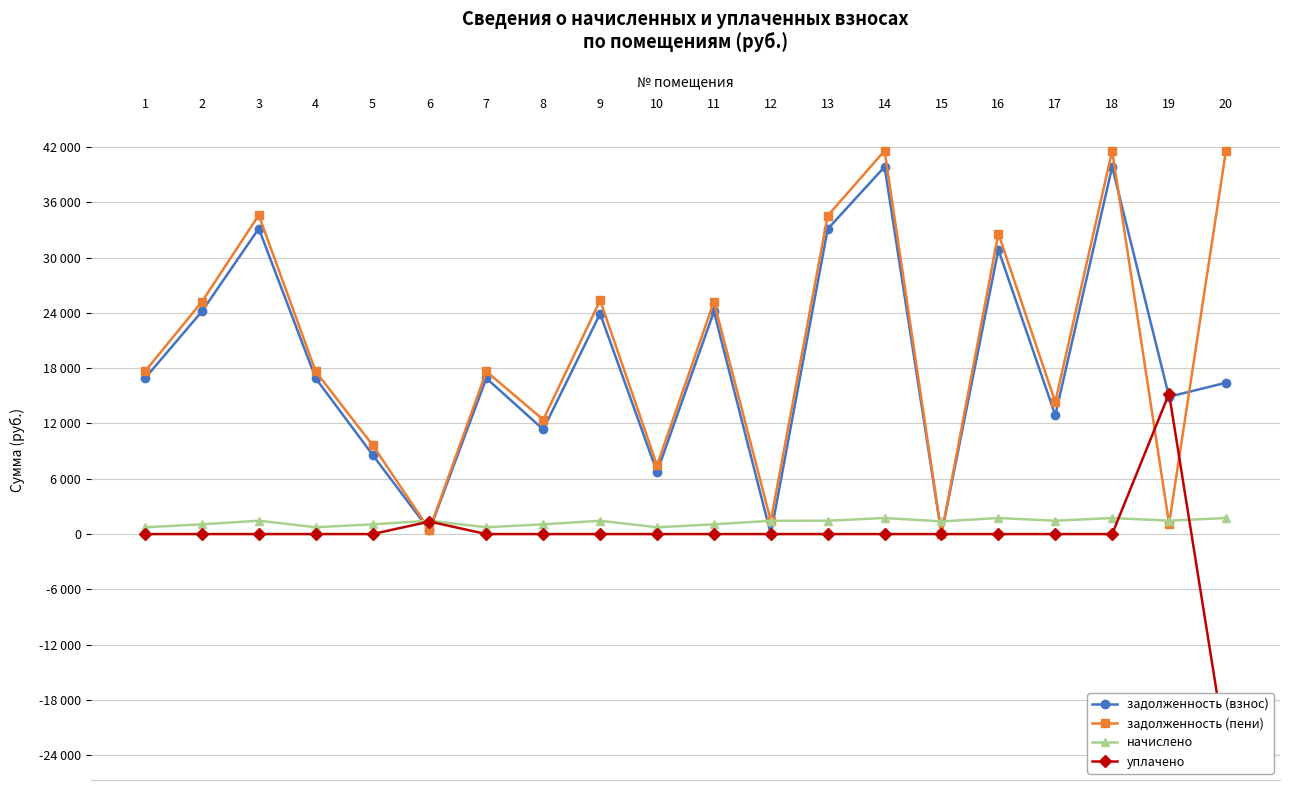

What are all the series names shown in the legend?

задолженность (взнос), задолженность (пени), начислено, уплачено